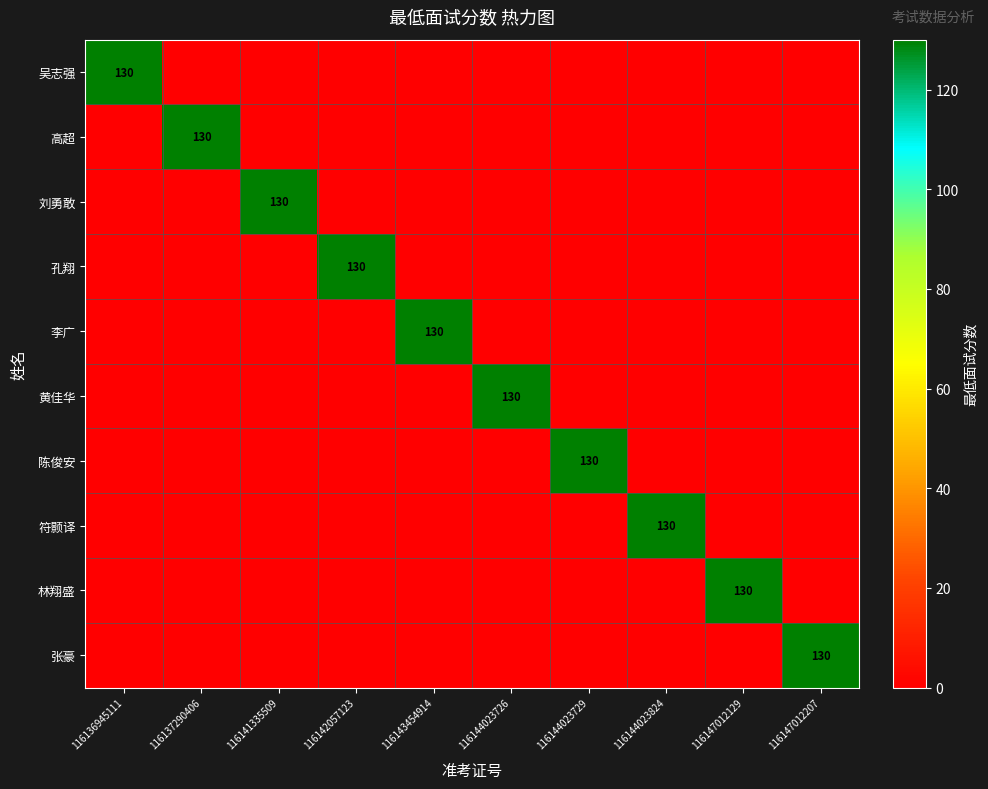

What is the average value of the 符颢译 series?

13